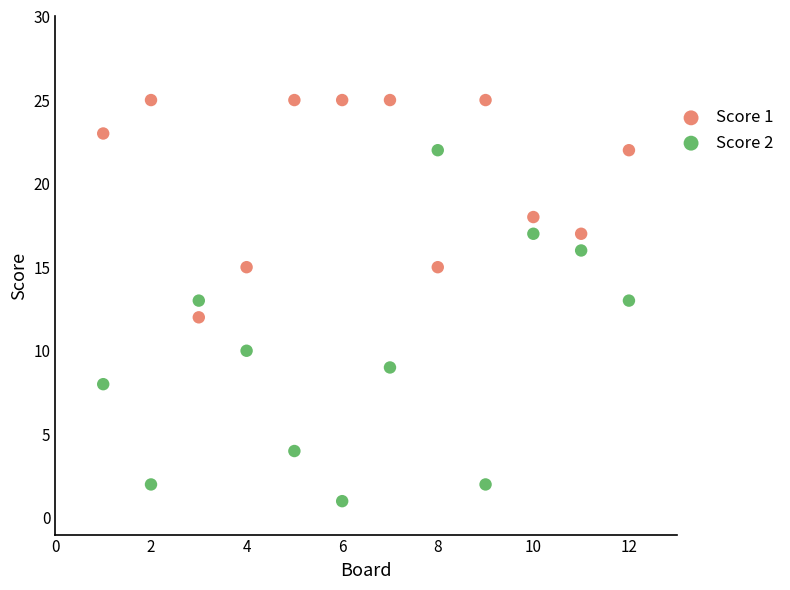

Which series has the widest spread of Y values?

Score 2